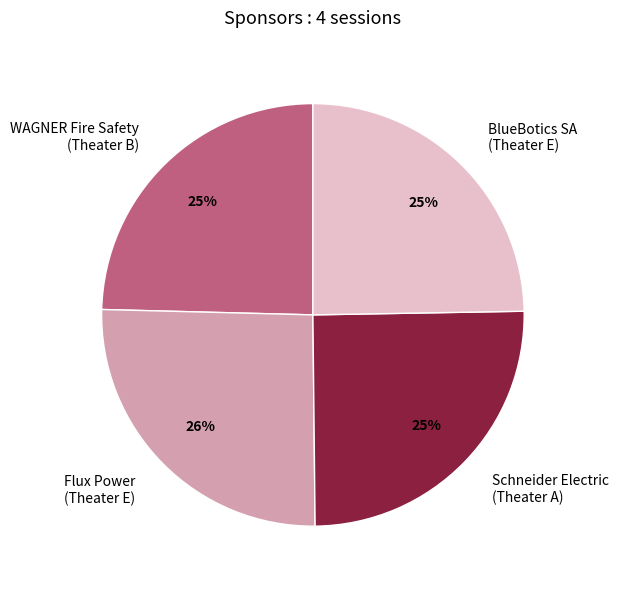

To the nearest percent, what is the average slice percentage?

25%